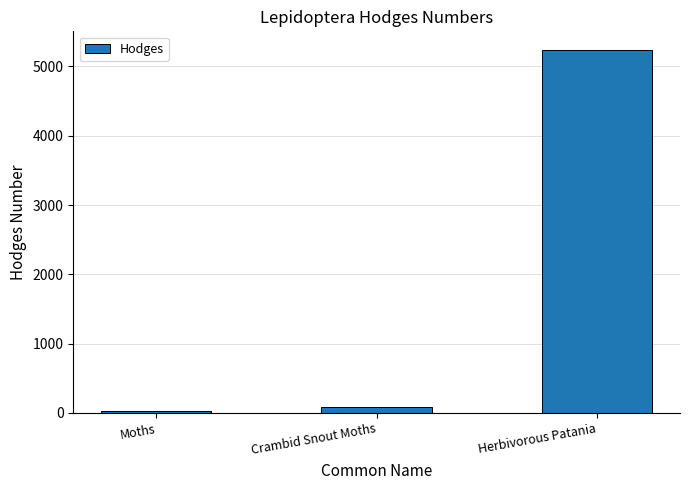

The chart shows a value of 7348.5 at Herbivorous Patania. True or false?

False